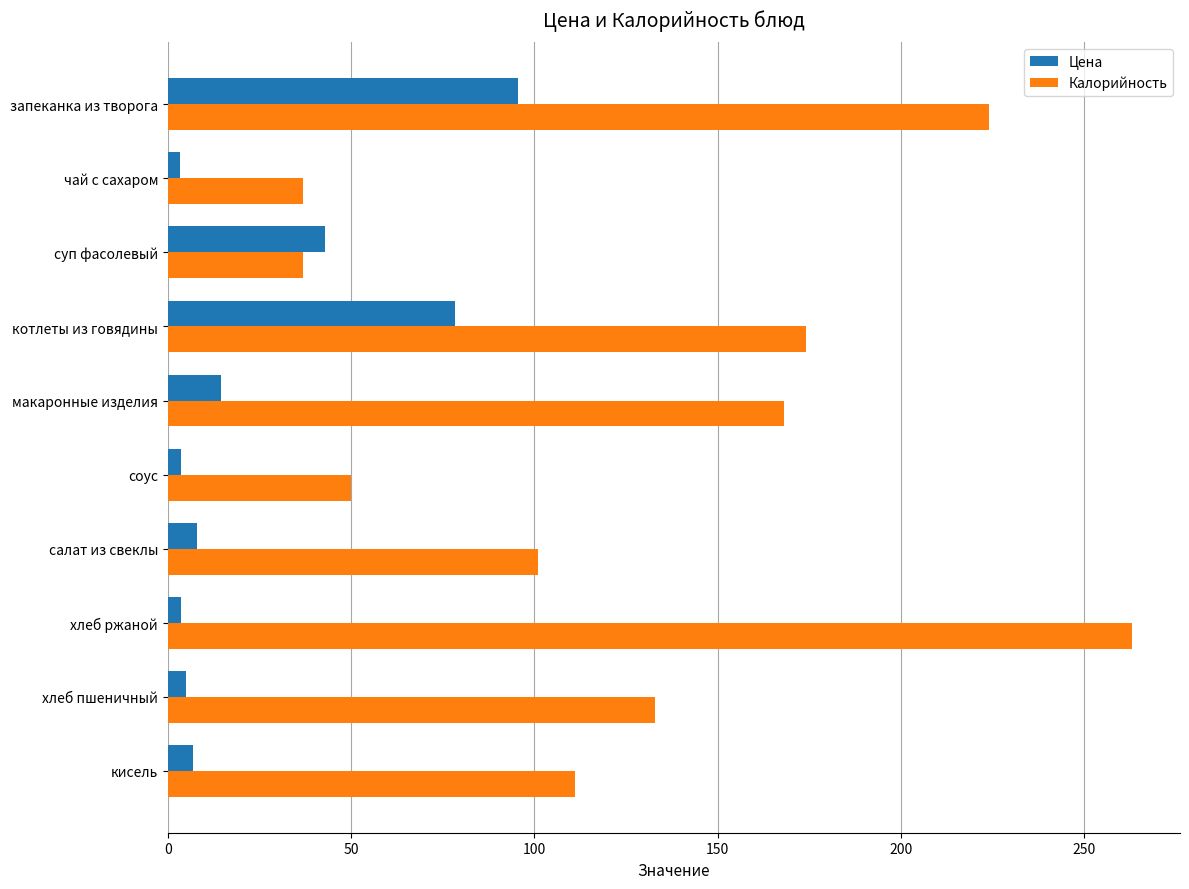

Count the number of categories in the chart.

10